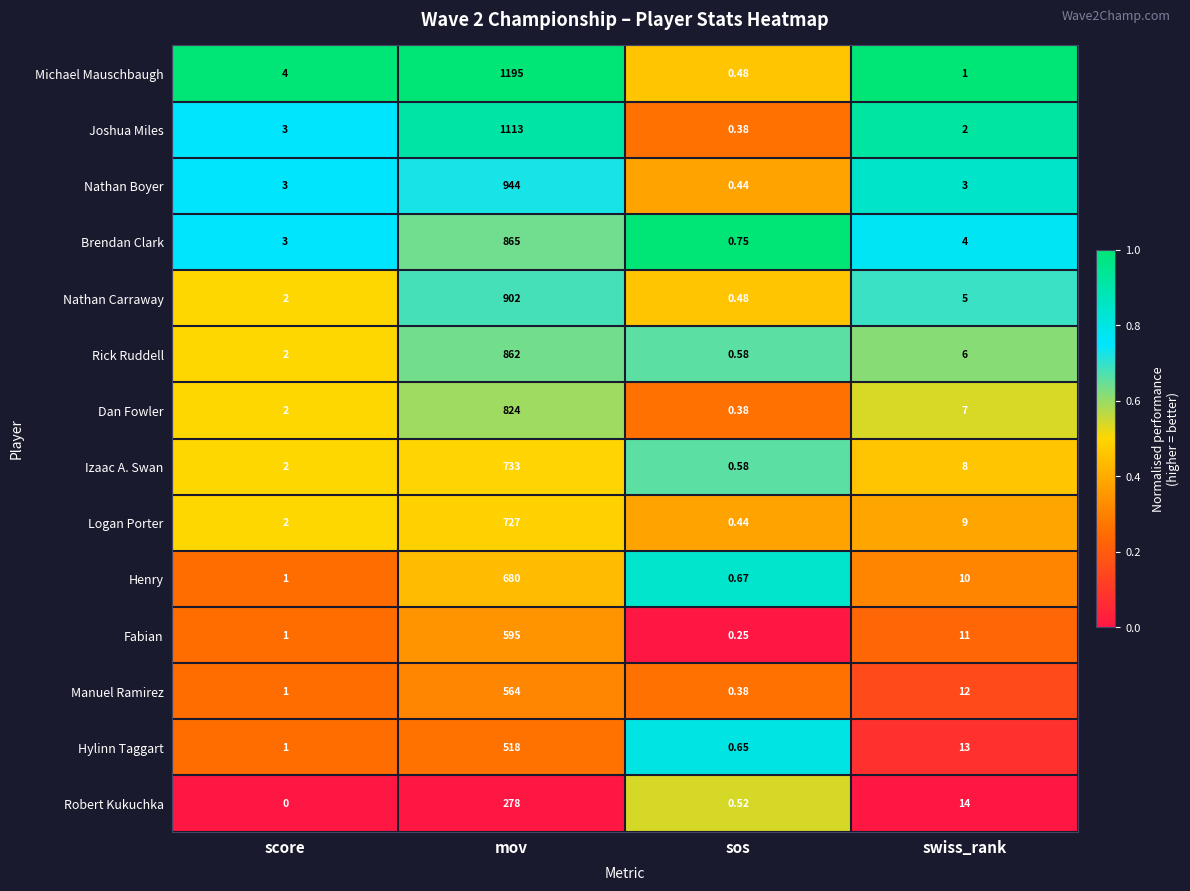

At which label does Izaac A. Swan first exceed 8?

mov